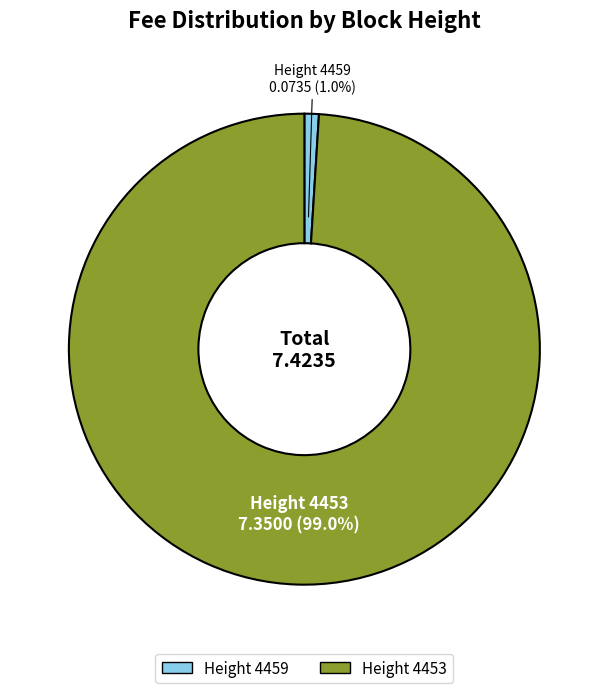

Does any single category account for the majority?

Yes